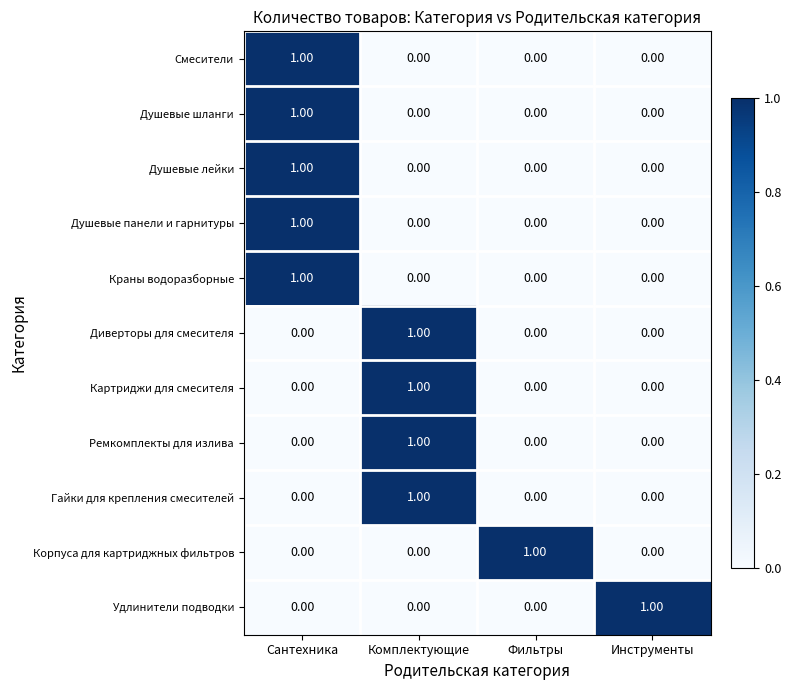

At which category is the sum across all series the highest?

Сантехника